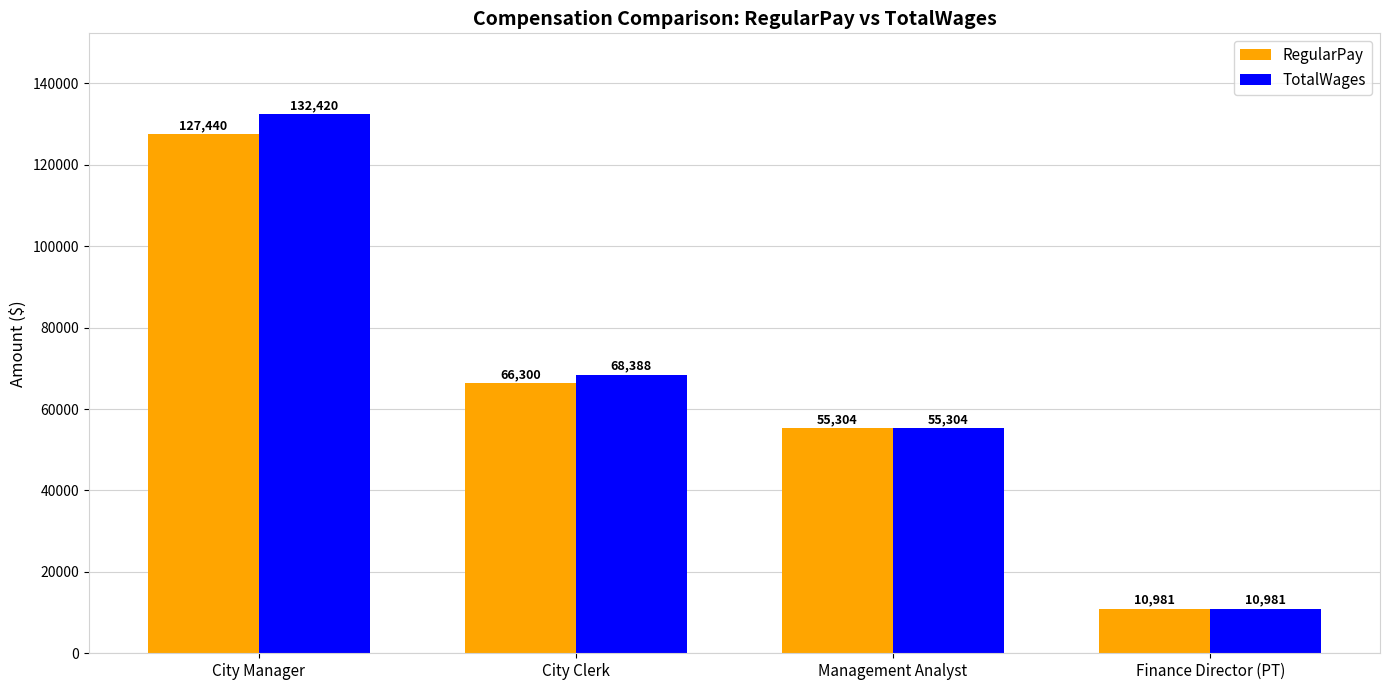

What is the total value across all series at Finance Director (PT)?

21962